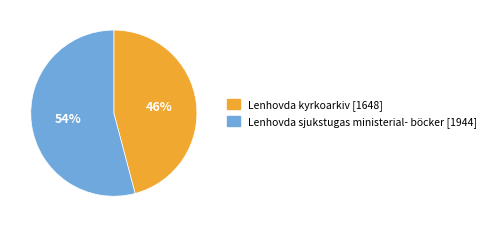

To the nearest percent, what is the difference between the largest and smallest slice percentages?

8%